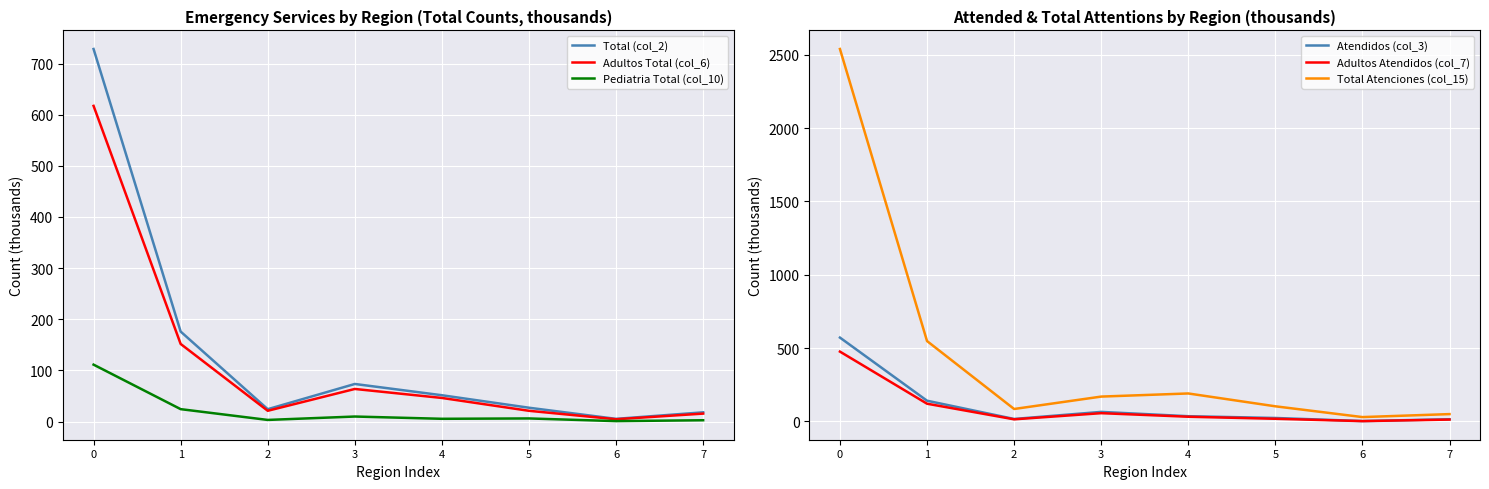

List the labels in order of Total Atenciones (col_15) value, largest first.

0, 1, 4, 3, 5, 2, 7, 6